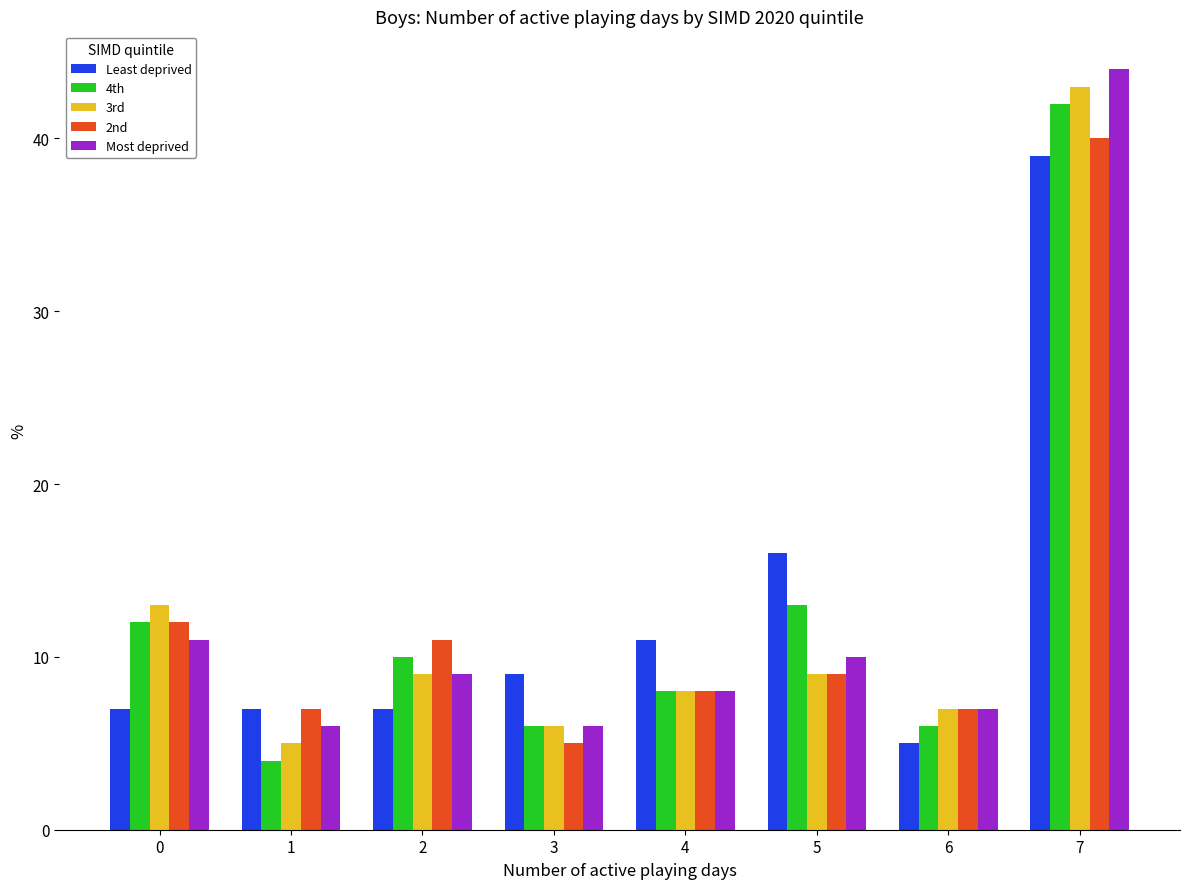

How many data points in Most deprived are less than 9?

4